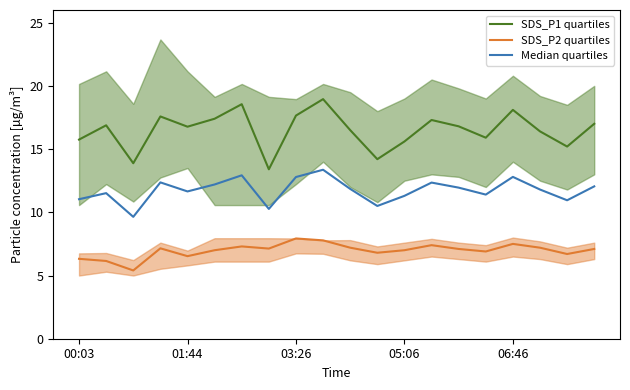

What is the minimum value for SDS_P2 quartiles?

5.4